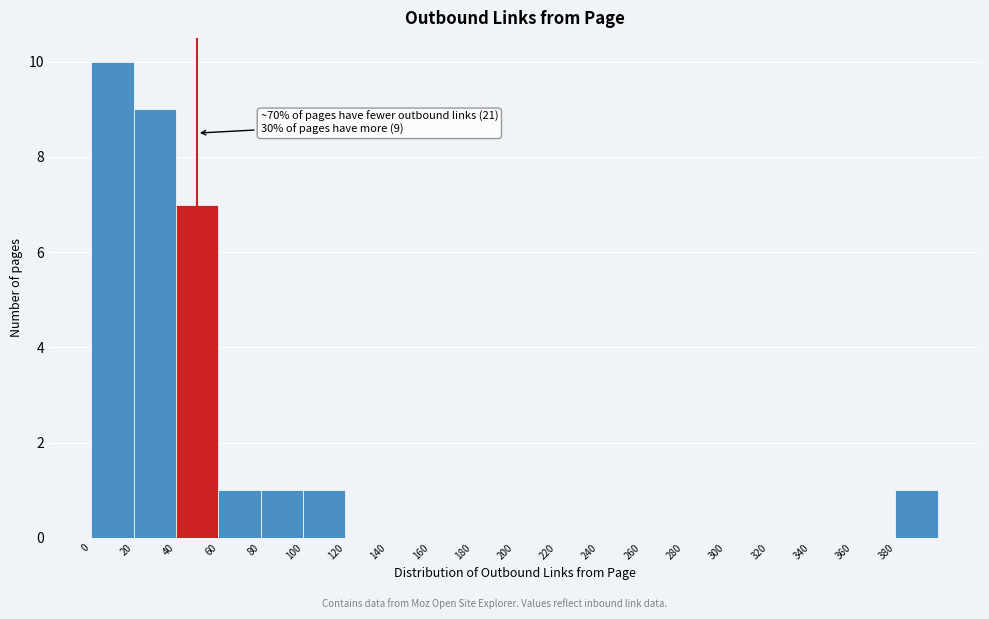

Over which range of the x-axis is the bar tallest?

0 to 20